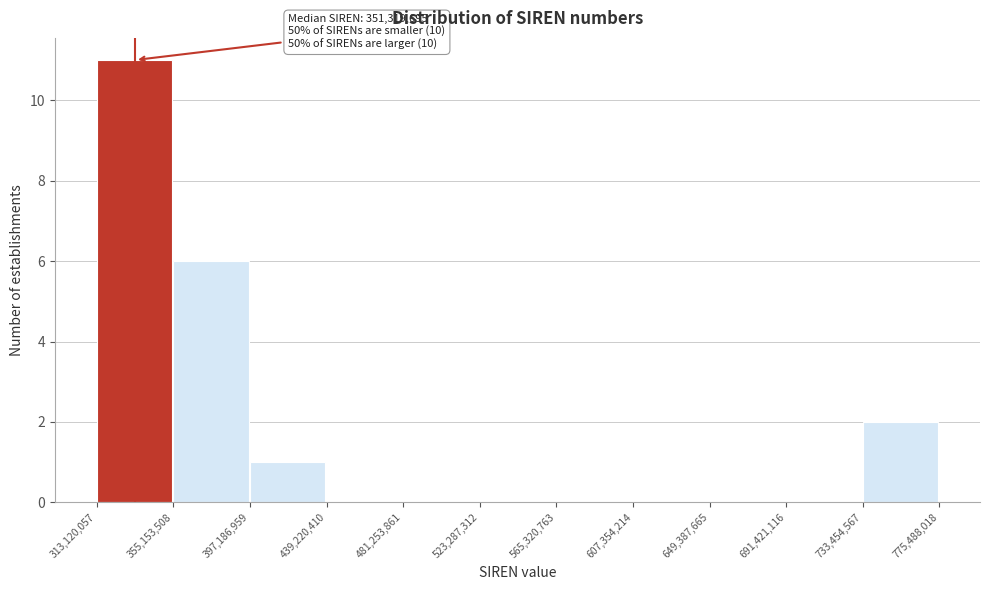

Over which range of the x-axis is the bar tallest?

313,120,057 to 355,153,508